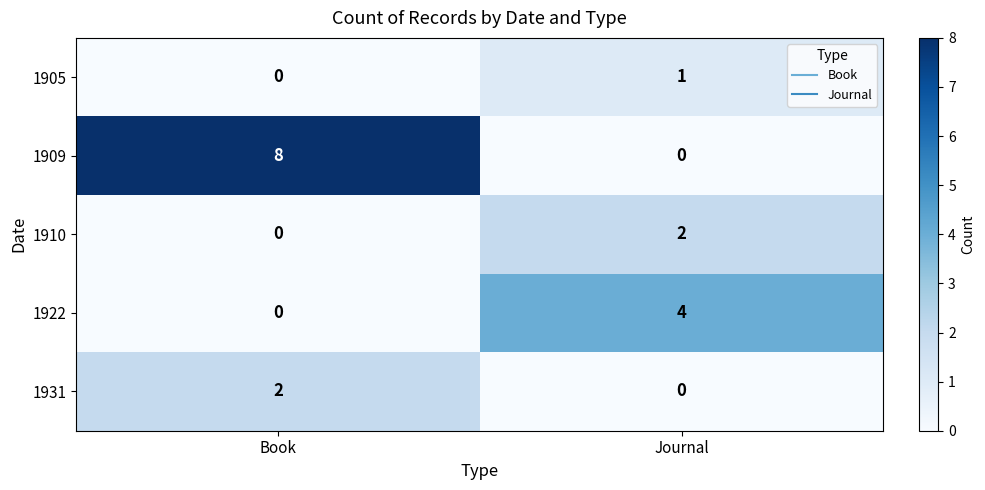

What is the total value across all series at Book?

10